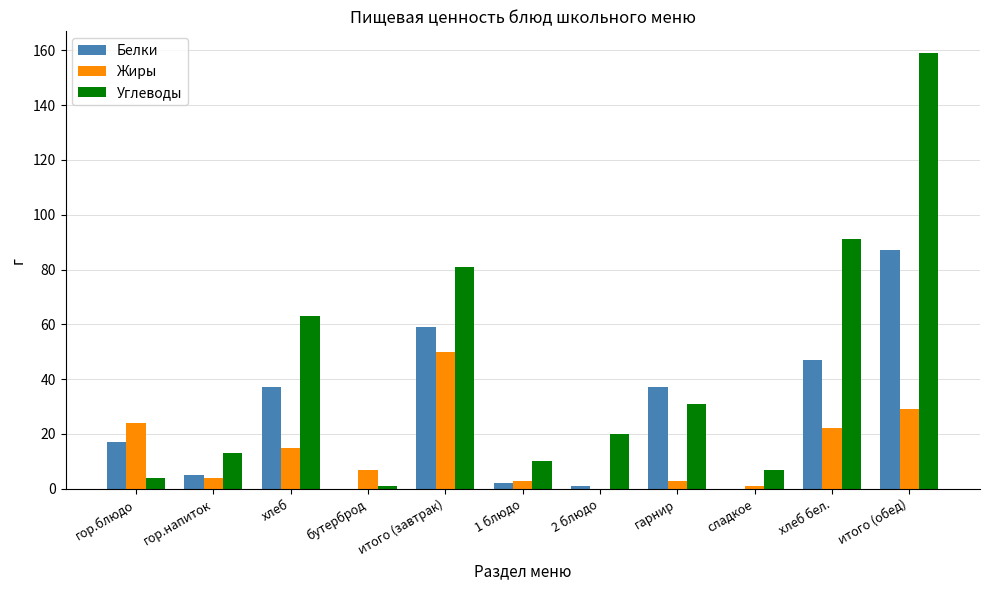

What is the maximum value shown in the chart?

159